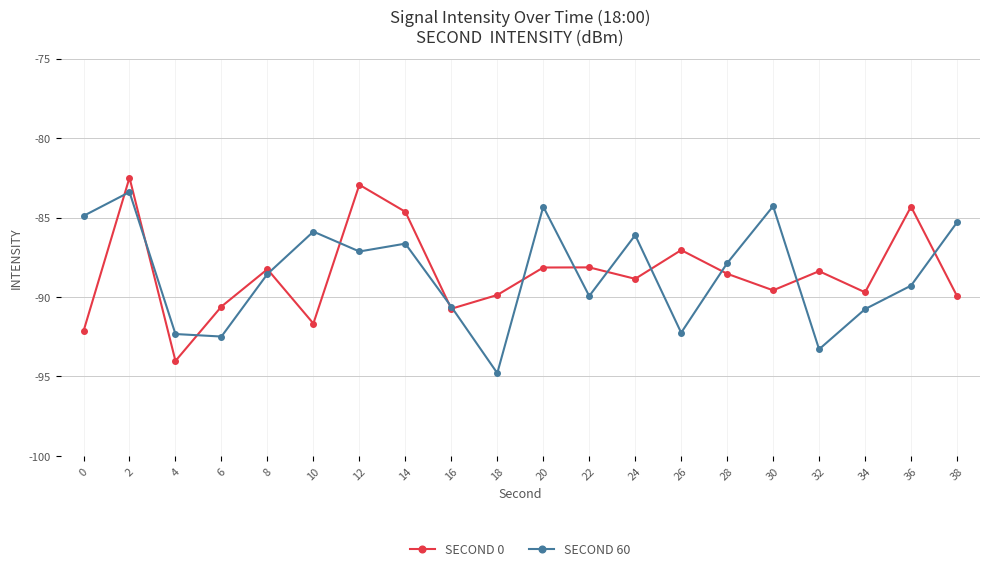

What is the approximate value of SECOND 0 at 30?

-89.6